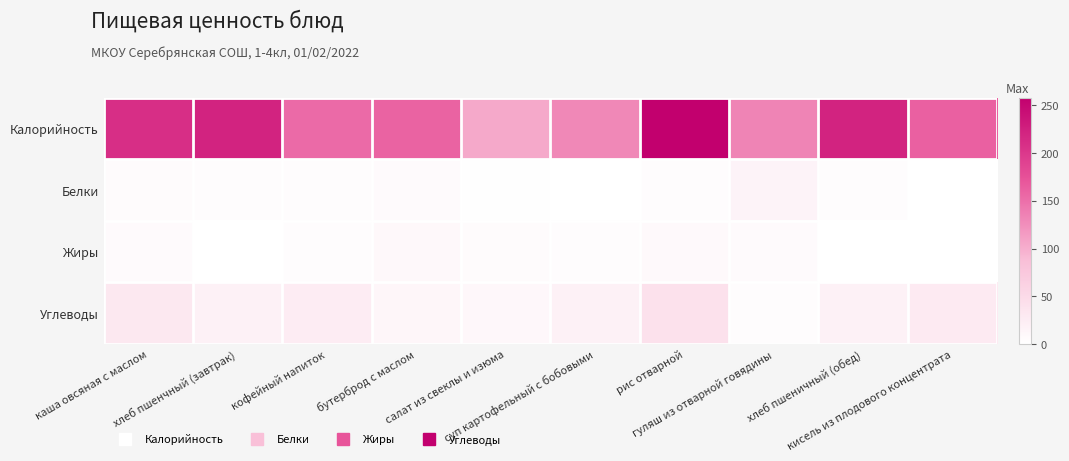

What is the maximum value shown in the chart?

258.0